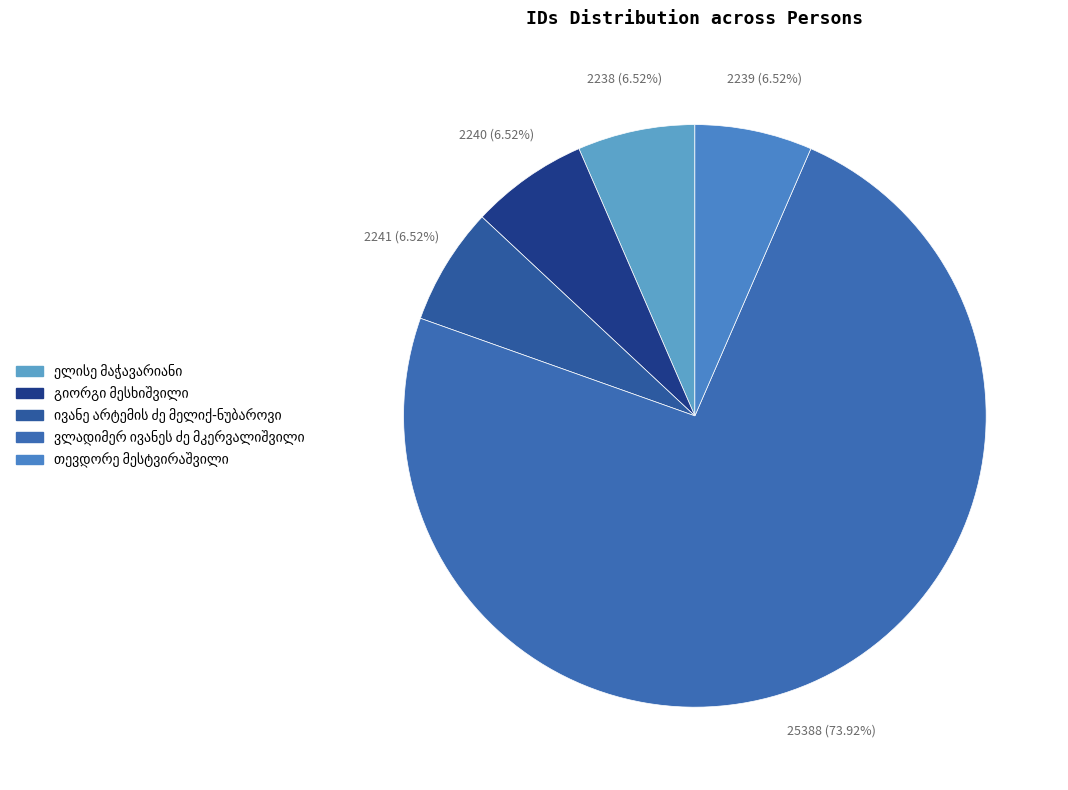

The ივანე არტემის ძე მელიქ-ნუბაროვი slice represents 21% of the pie. True or false?

False